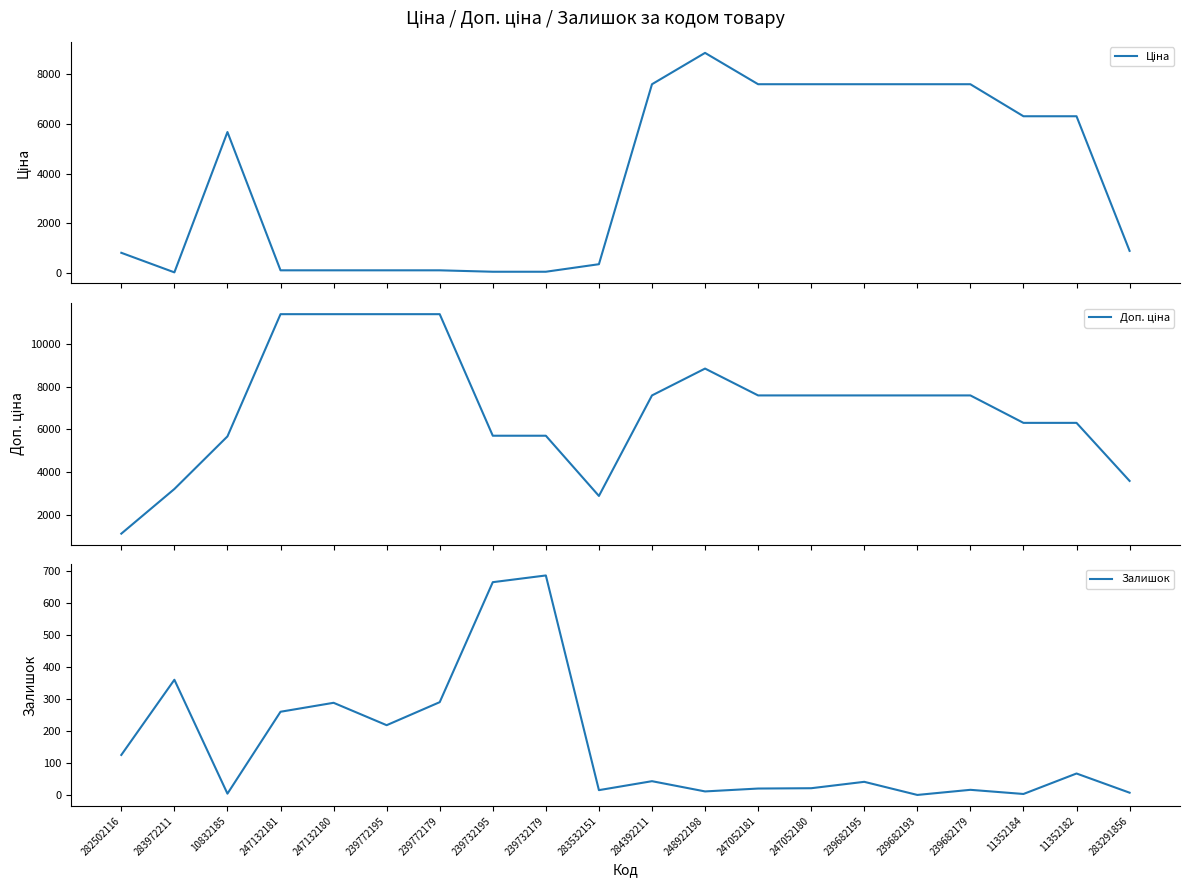

Reading left to right, what are all the values shown in this chart?

Ціна: 818.5	32.0	5673.8	114.1	114.1	114.1	114.1	57.0	57.0	359.9	7596.5	8856.7	7596.5	7596.5	7596.5	7596.5	7596.5	6308.8	6308.8	895.9
Доп. ціна: 1109.2	3205.0	5673.8	11410.0	11410.0	11410.0	11410.0	5705.0	5705.0	2878.8	7596.5	8856.7	7596.5	7596.5	7596.5	7596.5	7596.5	6308.8	6308.8	3583.6
Залишок: 125.0	360.0	4.0	260.0	288.0	218.0	290.0	665.0	686.0	15.0	43.0	11.0	20.0	21.0	41.0	0.0	16.0	3.0	67.0	7.0